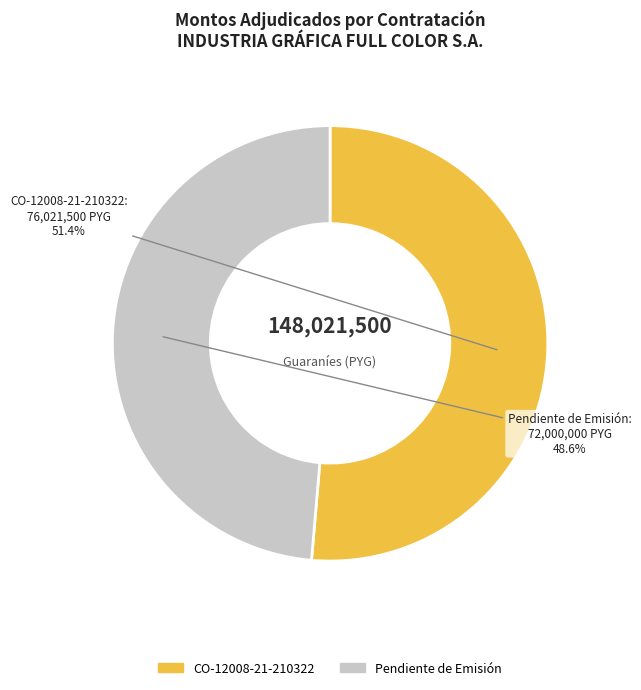

How many slices are in this pie chart?

2